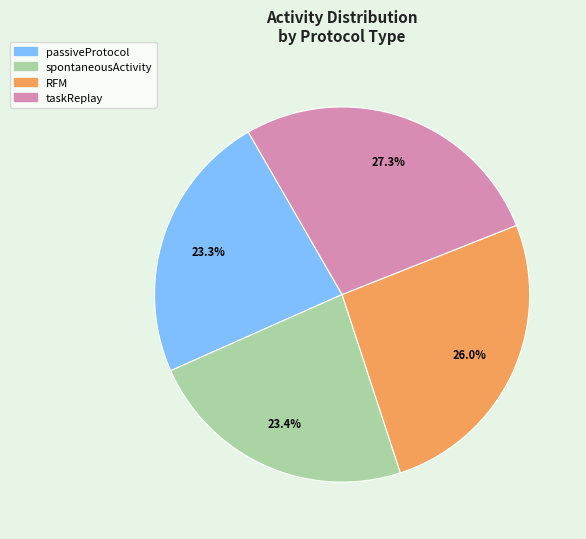

To the nearest percent, what percentage of the pie is spontaneousActivity?

23%